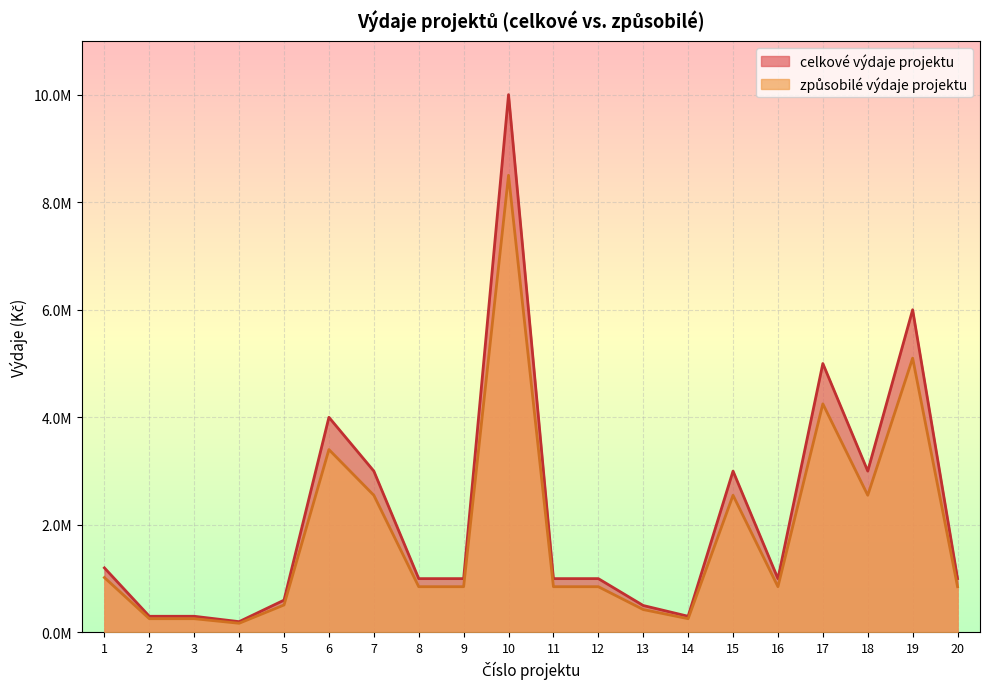

True or false: zpusobile_vydaje and celkove_vydaje cross at least once.

False